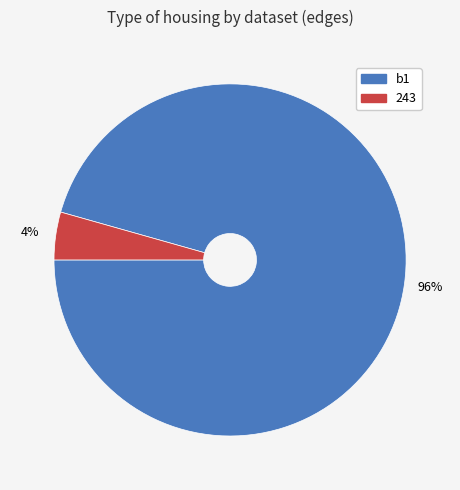

How many segments does this pie chart have?

2